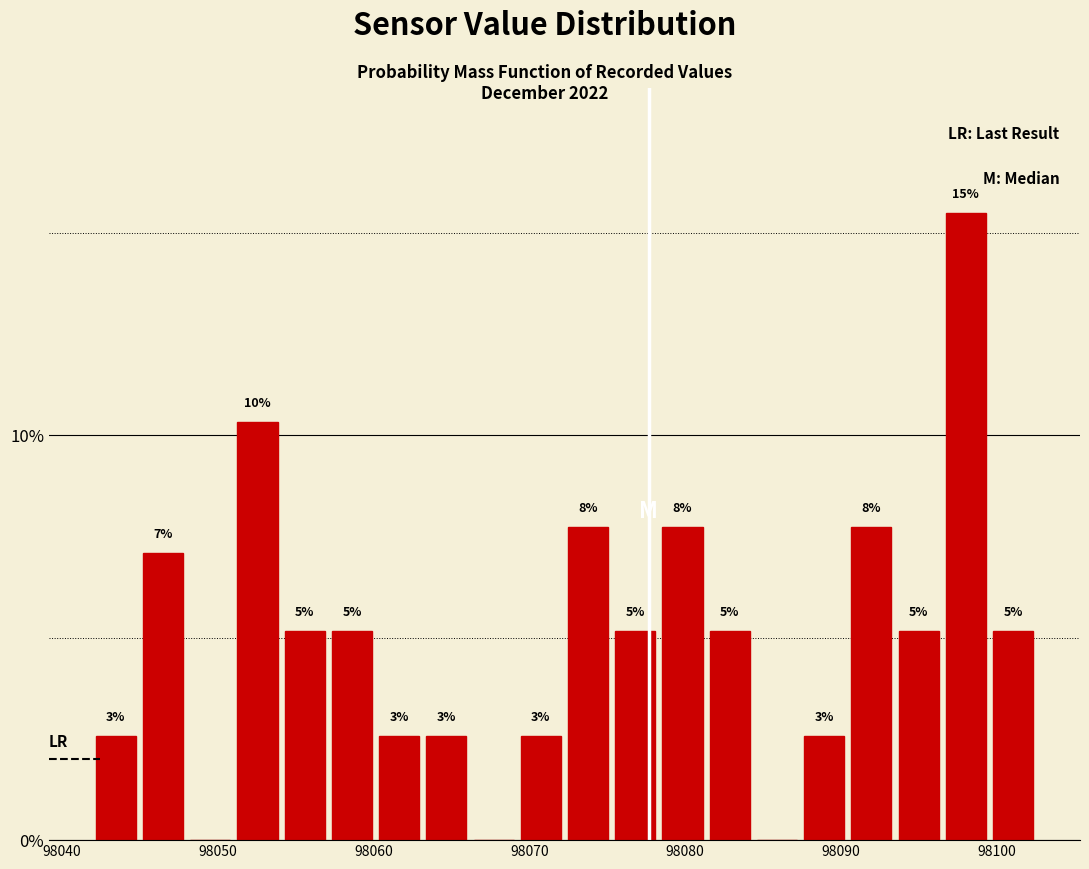

Read against the x-axis, roughly where is the centre of the tallest bar?

98098